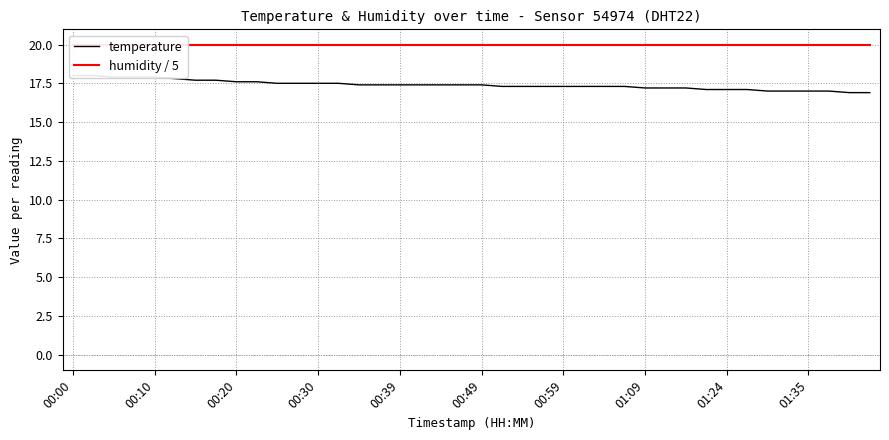

The humidity / 5 series shows 20.0 at 01:09. True or false?

True